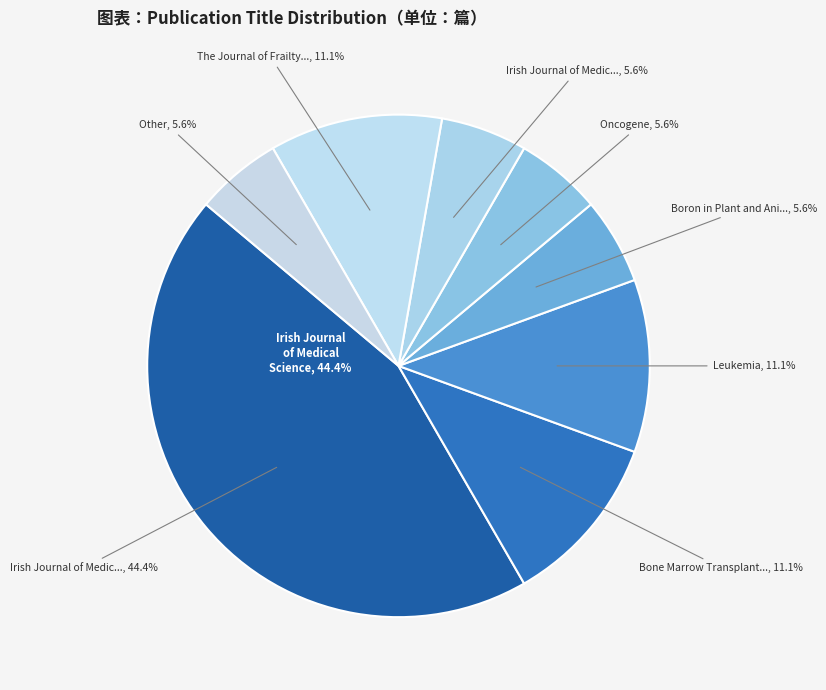

Is there any slice that represents more than half of the pie?

No